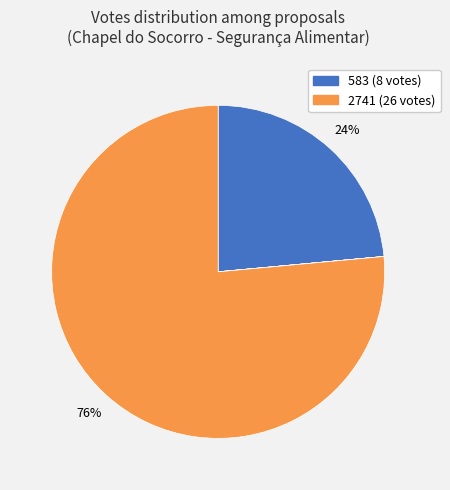

Is there a majority slice in this chart?

Yes